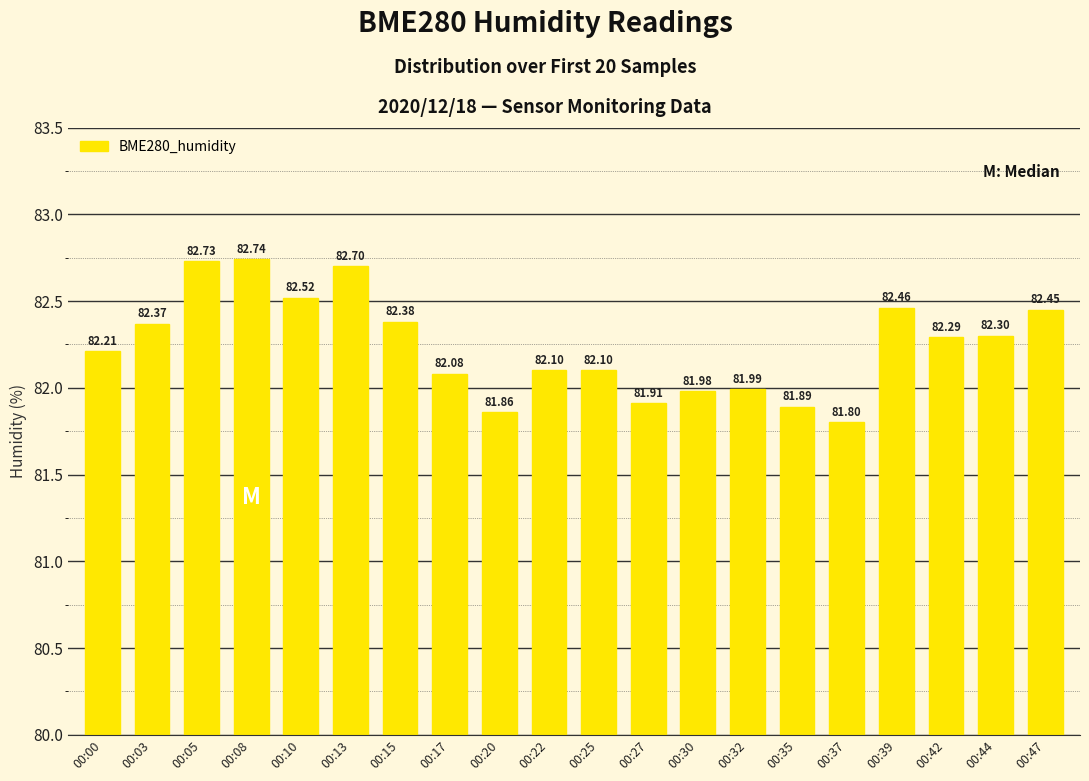

What is the sum of all values?

1644.9